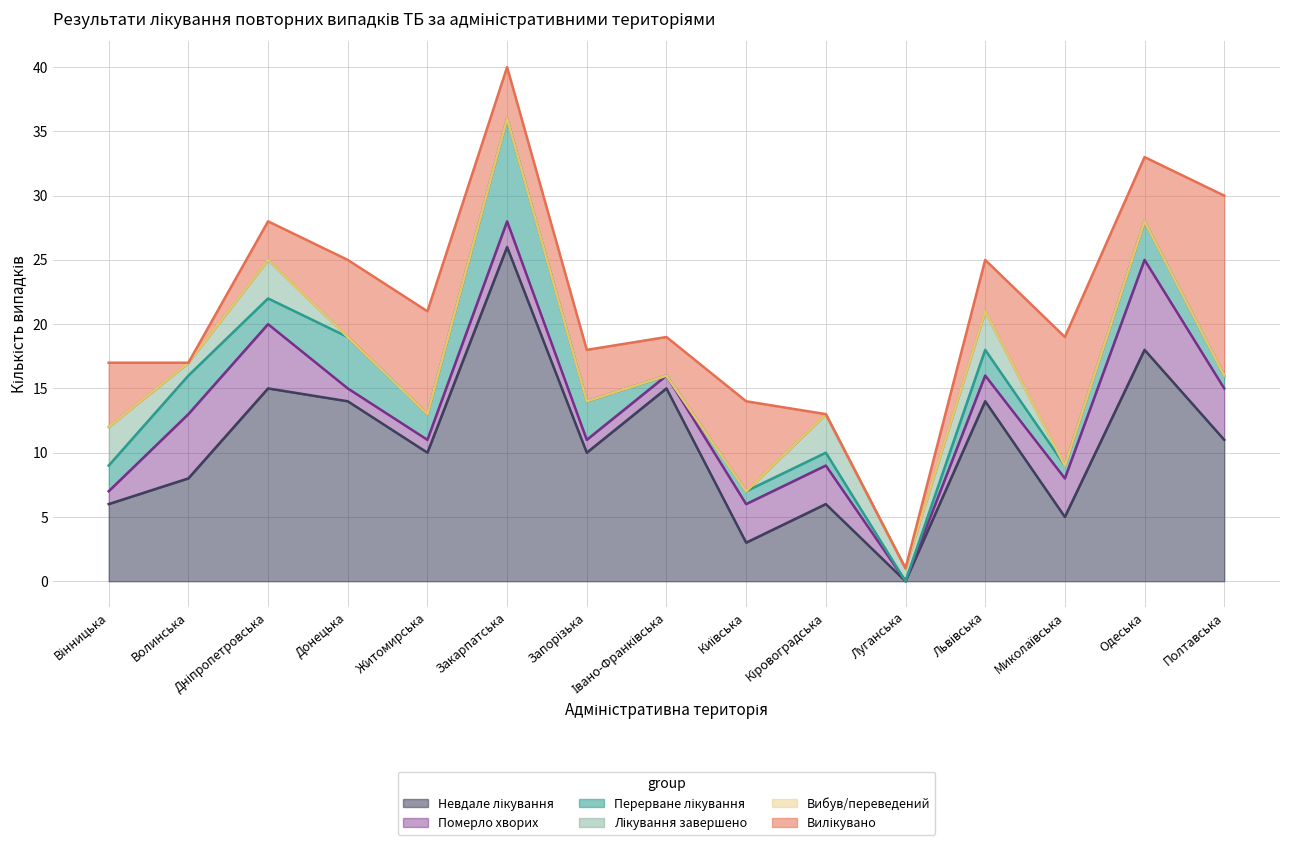

What is the difference between the second highest and minimum values in the Померло хворих series?

5